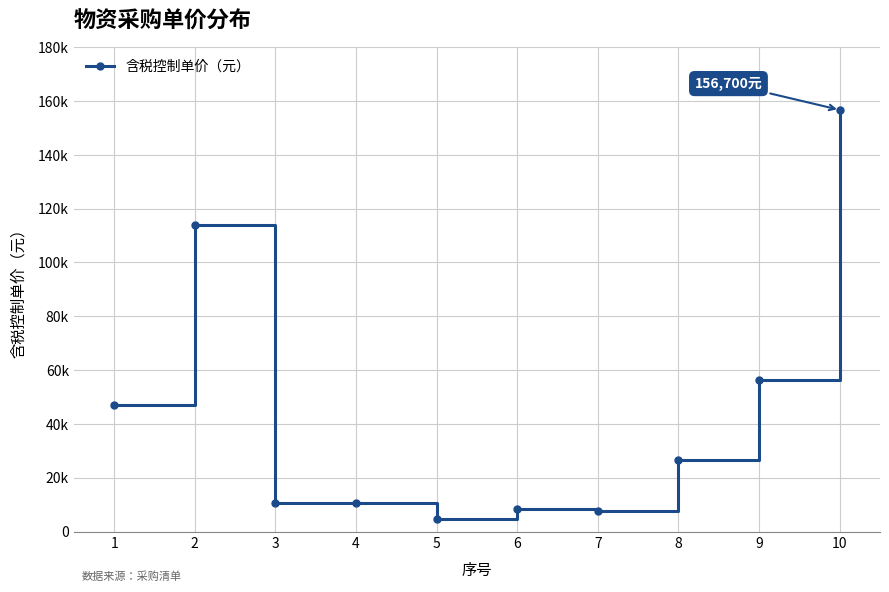

At which category does the data reach its first local peak?

2